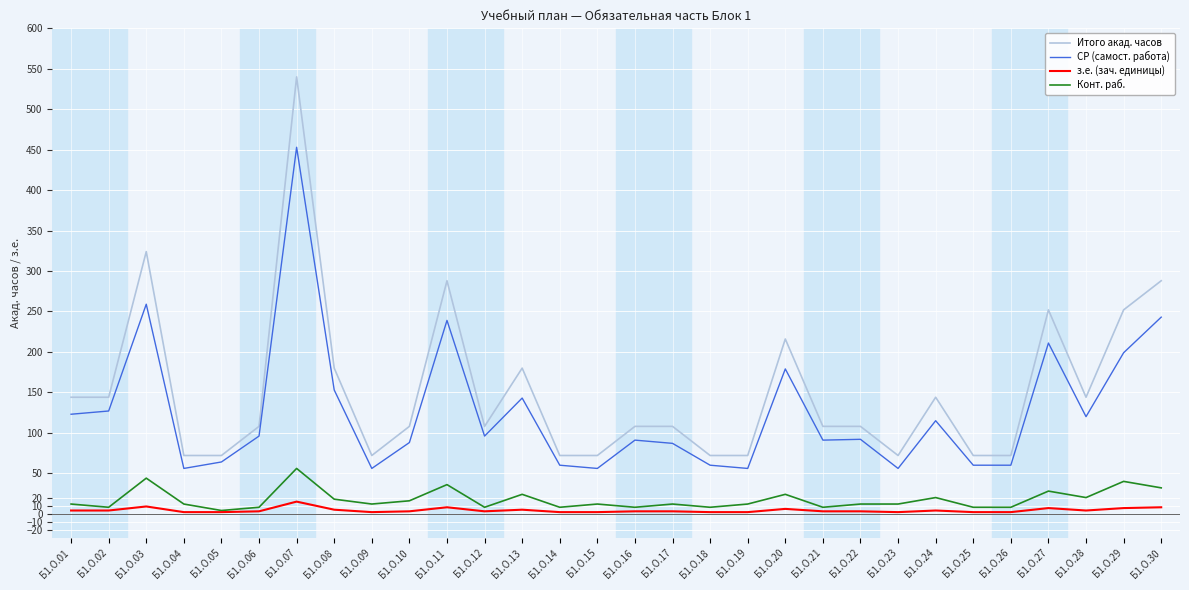

At which category does the chart reach its peak across all series?

Б1.О.07